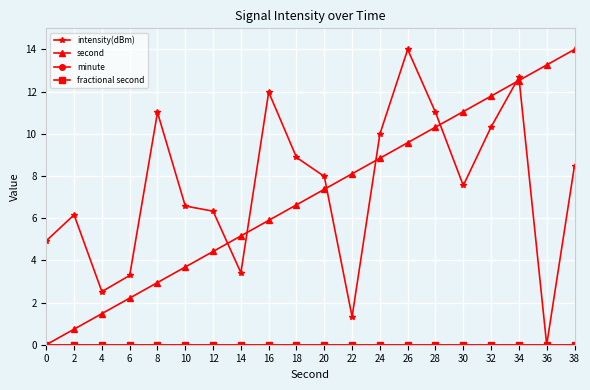

How many lines are shown in the chart?

4